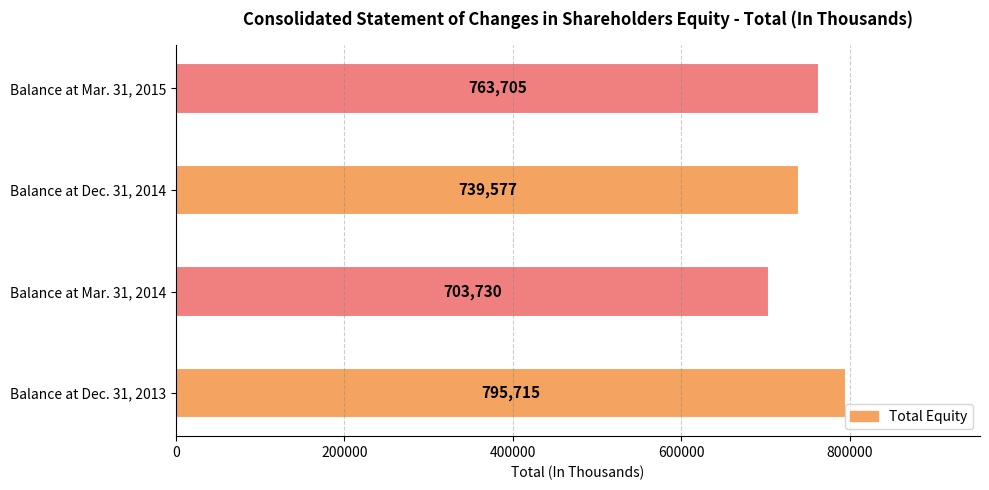

List the labels in order of value, largest first.

Balance at Dec. 31, 2013, Balance at Mar. 31, 2015, Balance at Dec. 31, 2014, Balance at Mar. 31, 2014